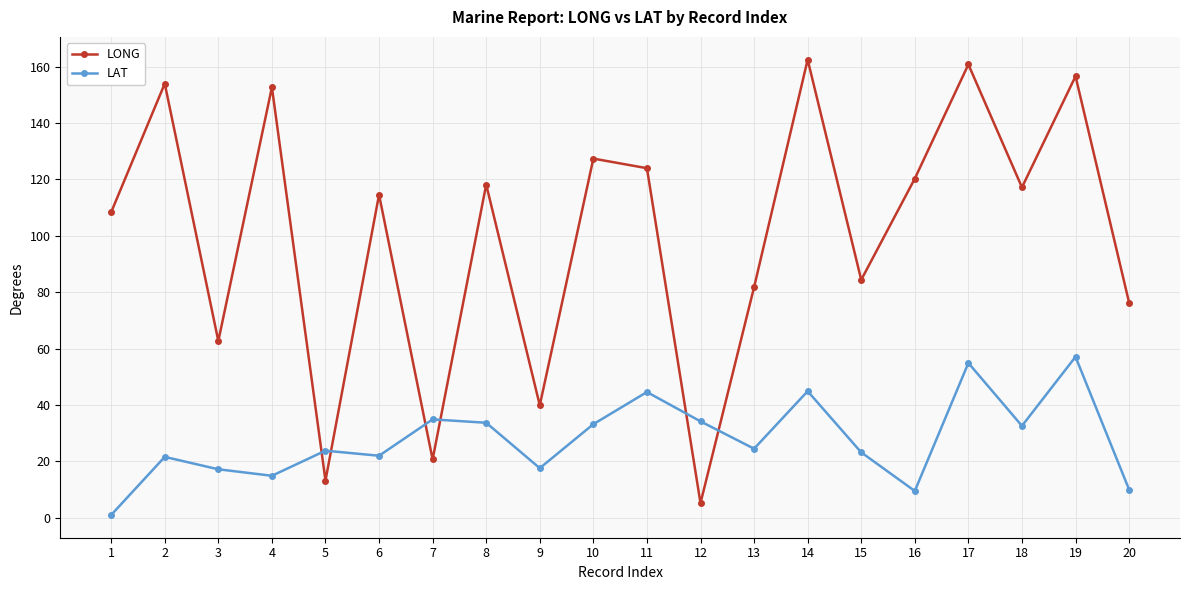

Which series has the largest range (max minus min)?

LONG